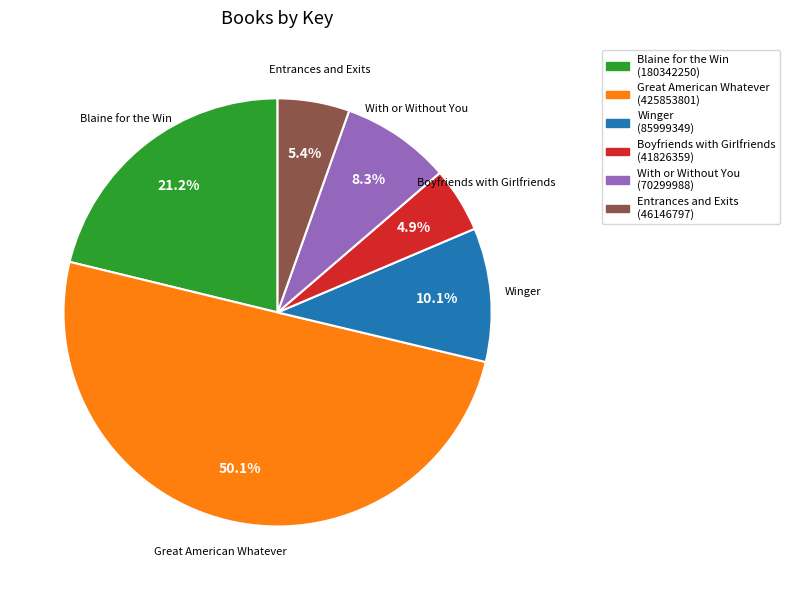

What is the smallest slice in the pie chart?

Boyfriends with Girlfriends